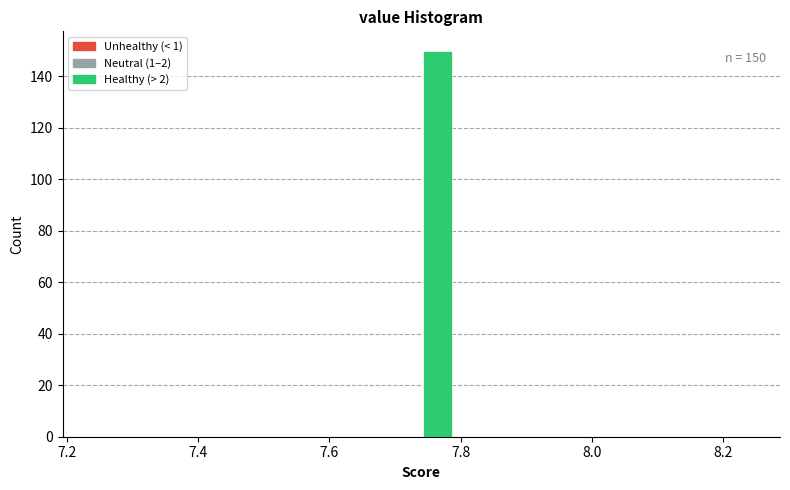

Around what value on the x-axis is the tallest bar? Give the approximate position of its centre, as read against the axis.

7.76